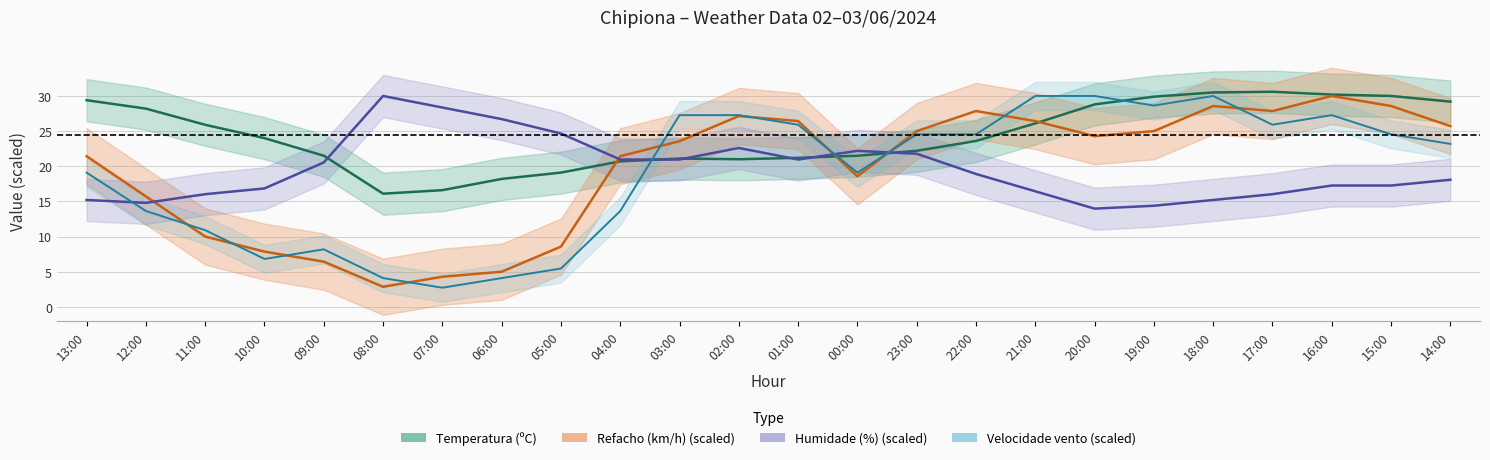

At which label is Temperatura (ºC) closest to 23?

22:00